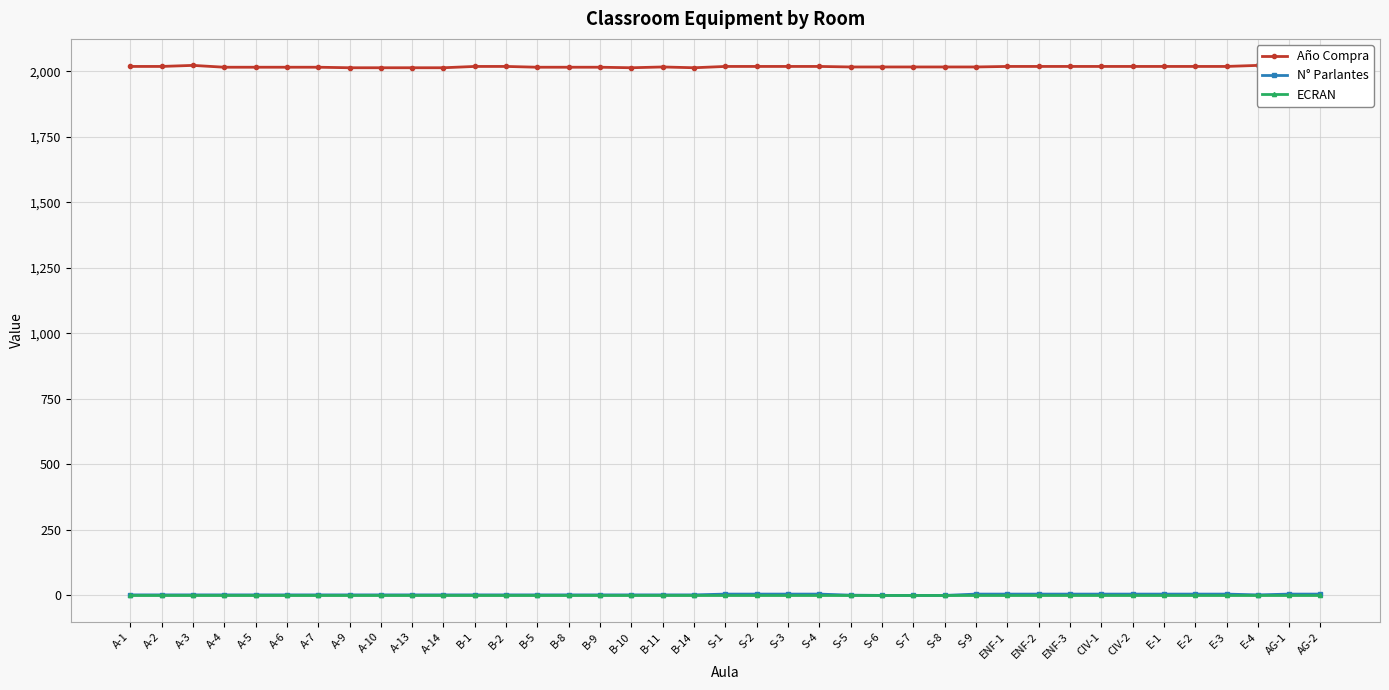

What is the maximum value shown in the chart?

2023